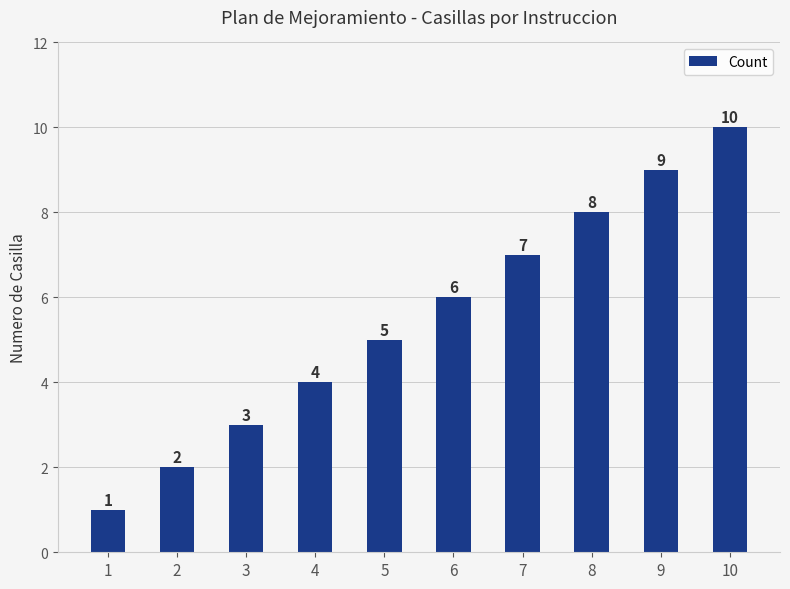

What is the sum of all values?

55